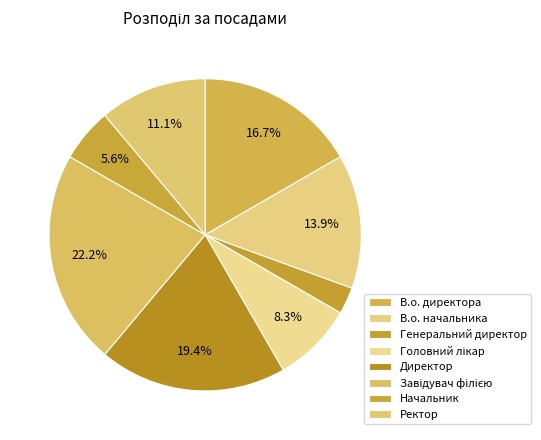

What percentage is NOT represented by Директор?

80.6%